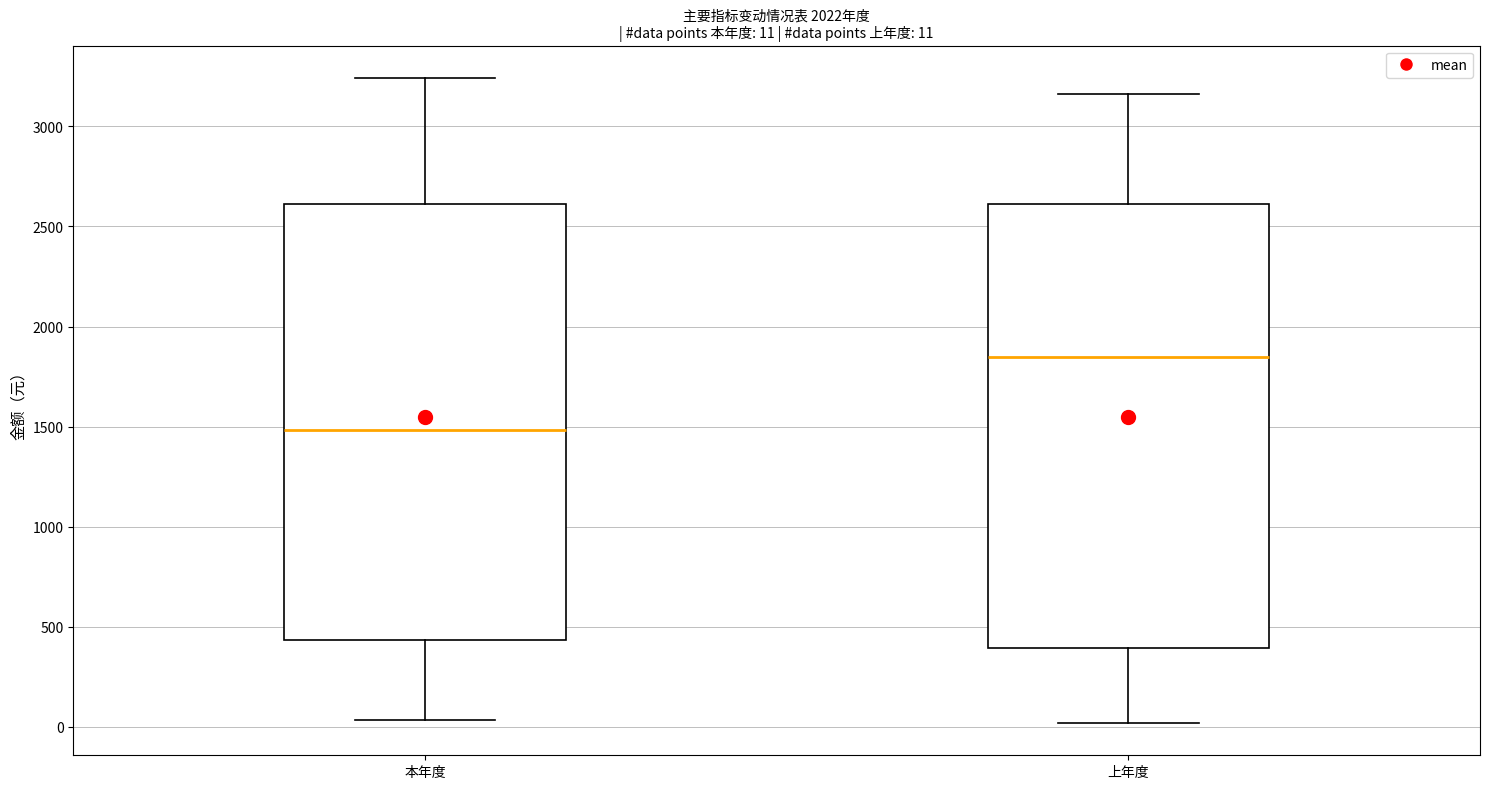

Which box's median line is the highest?

上年度